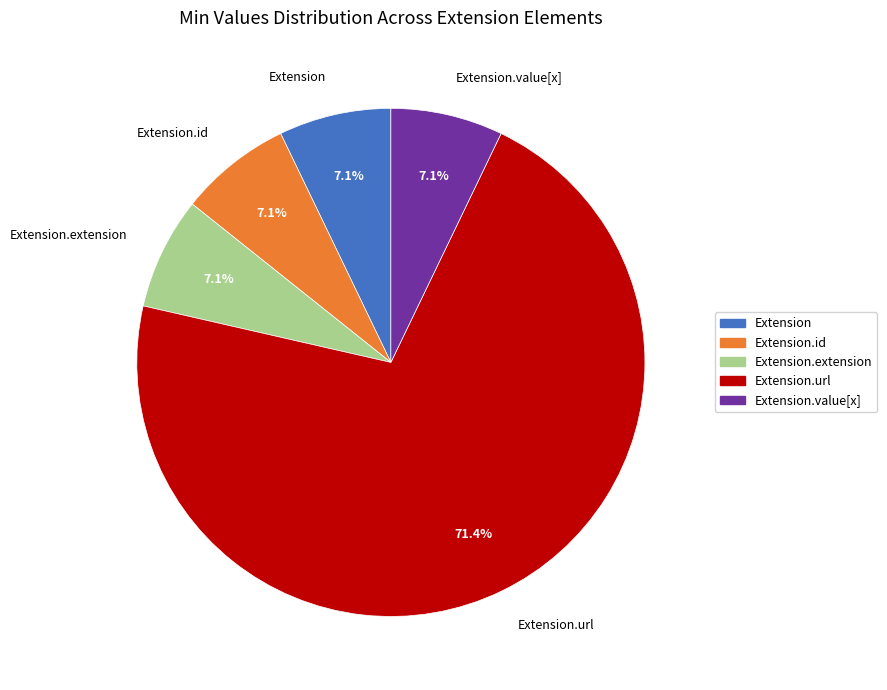

Which category has the biggest portion of the pie?

Extension.url